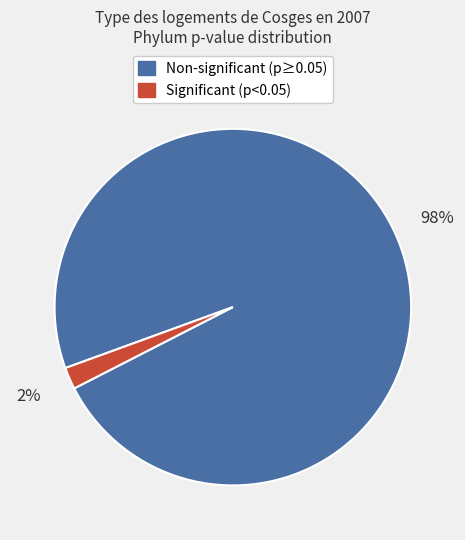

To the nearest percent, what is the average slice percentage?

50%